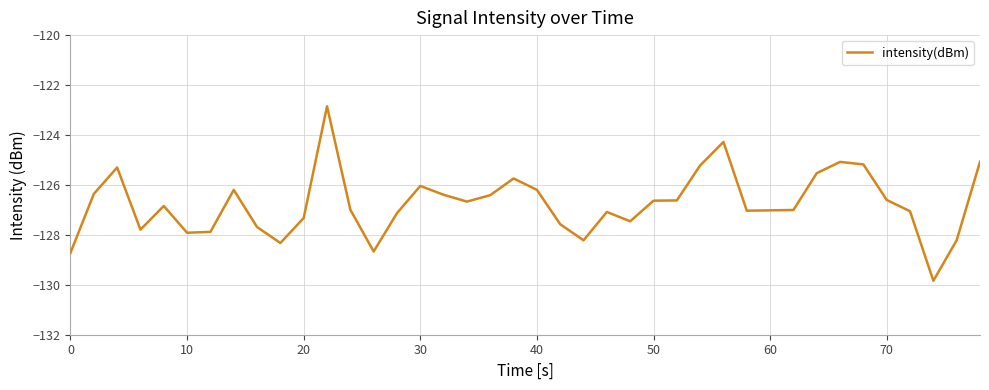

What is the minimum value shown in the chart?

-129.8